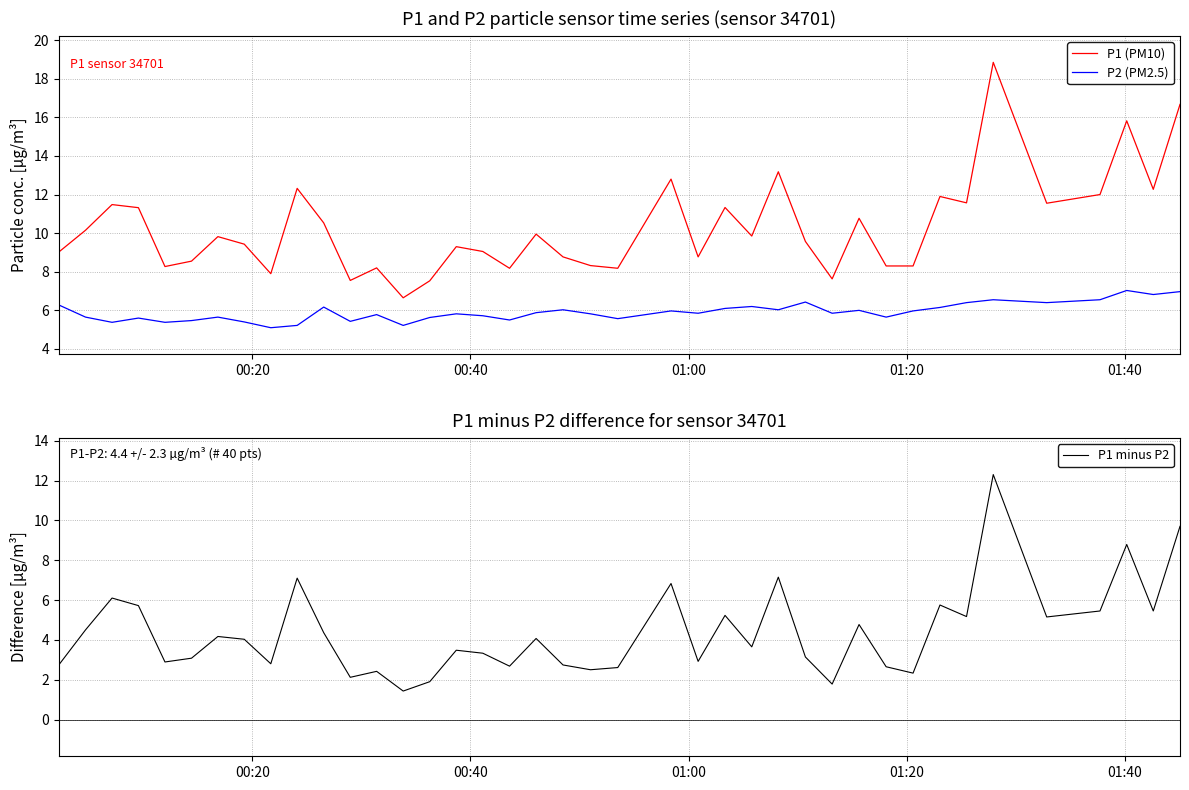

What is the lowest value of the P2 (PM2.5) series?

5.1